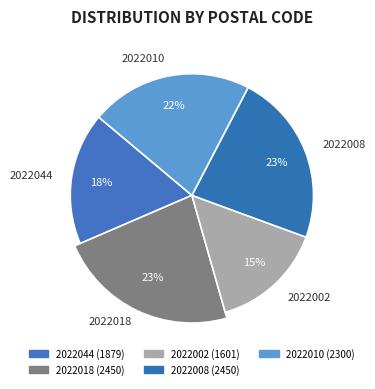

How many segments does this pie chart have?

5